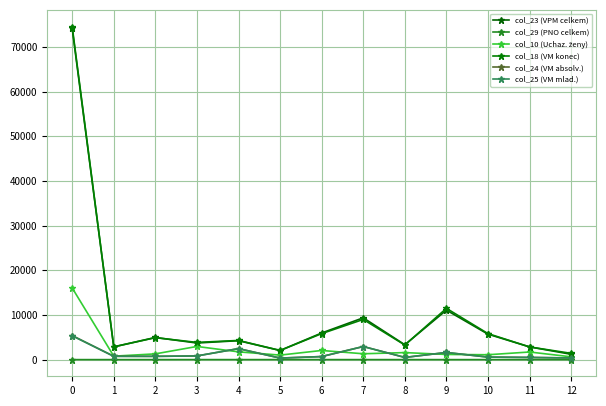

Count the number of categories in the chart.

13